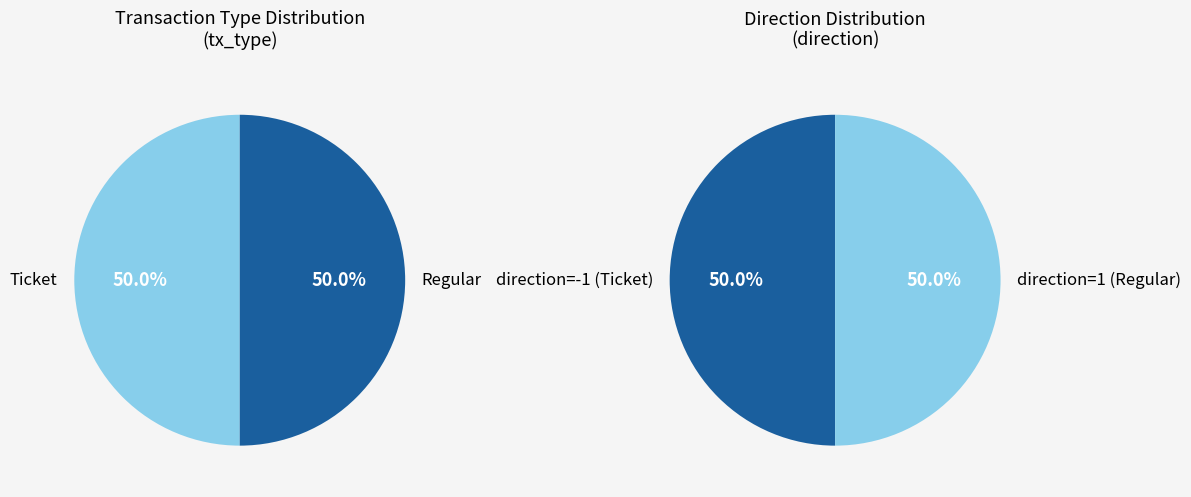

Which category accounts for the majority?

Regular